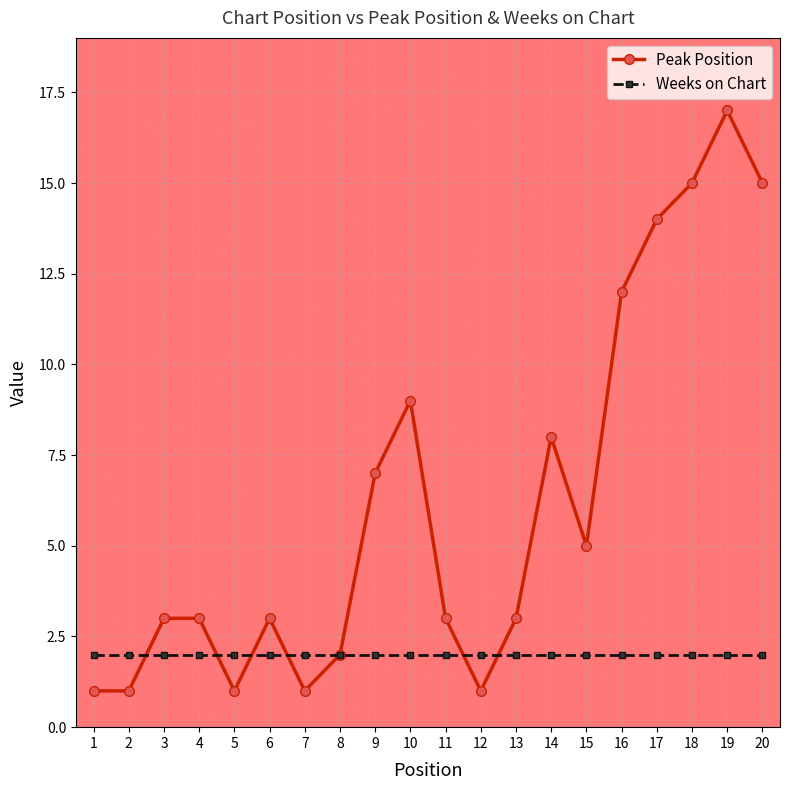

Between 2 and 9, which series saw the biggest shift?

Peak Position